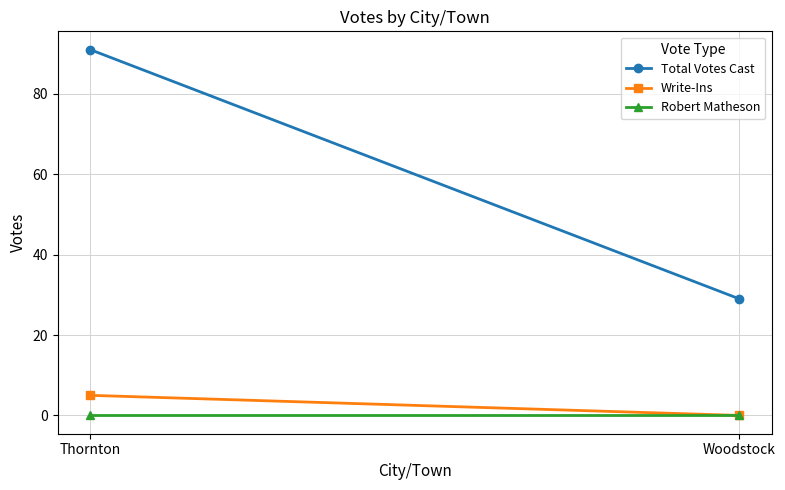

Which series has the largest total across all categories?

Total Votes Cast